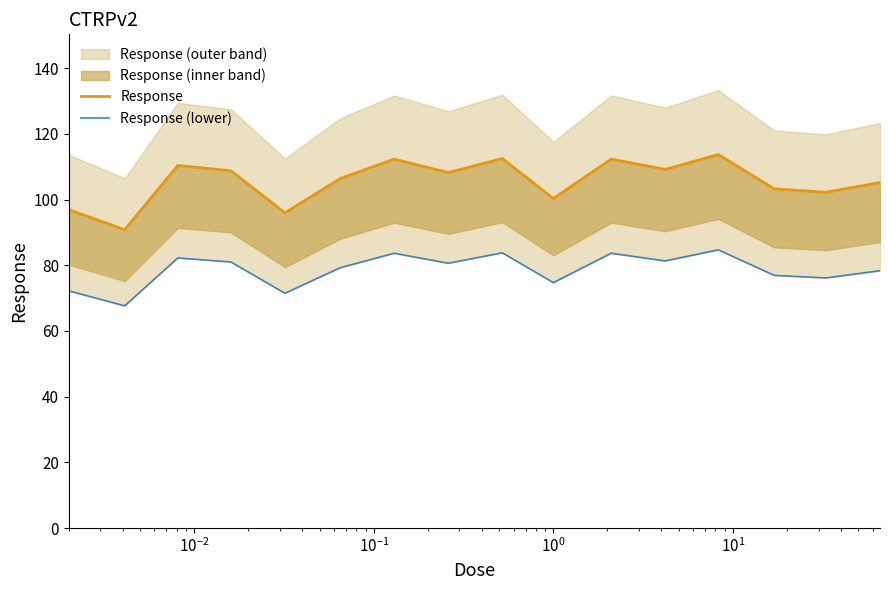

Does the chart display data point markers on the line(s)?

No